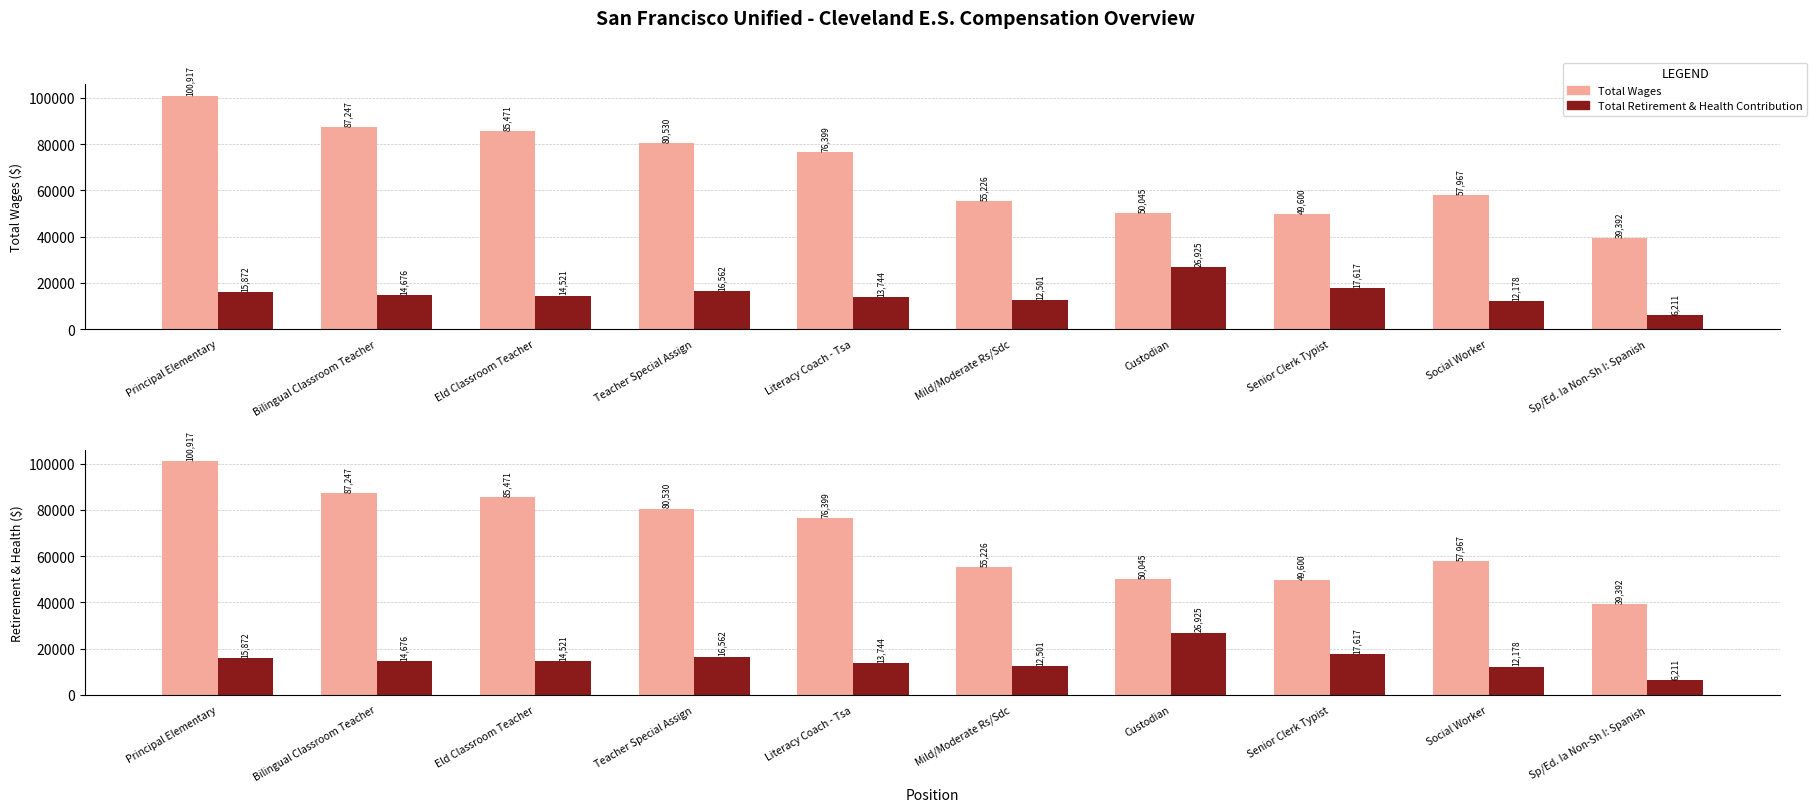

What is the smallest value displayed?

6211